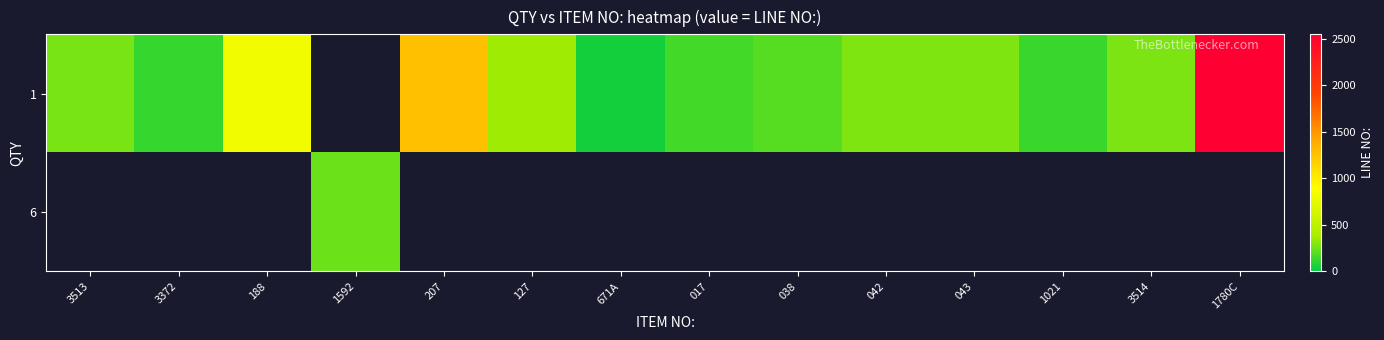

How many values in row_1 are above zero?

1